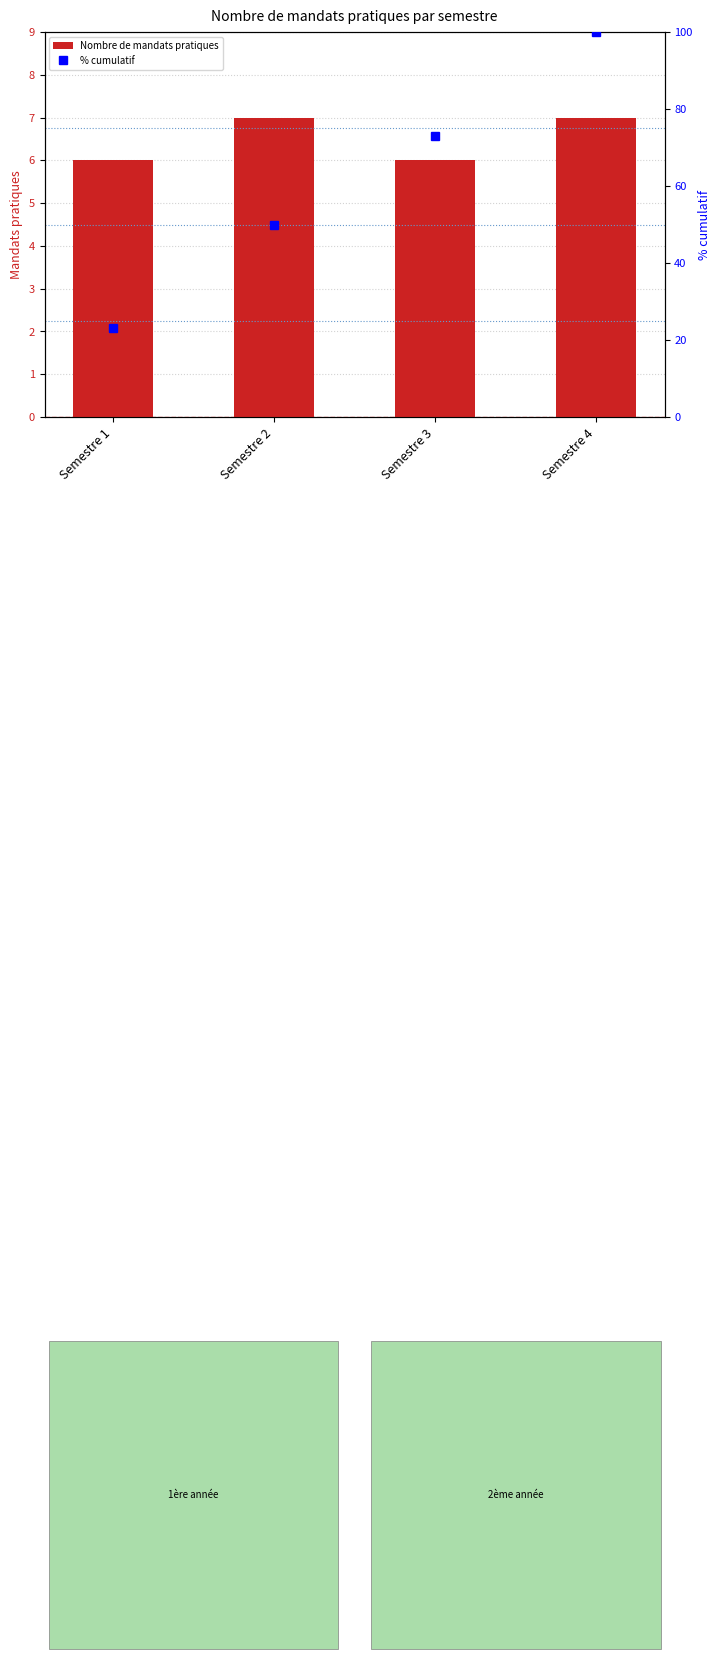

What is the difference between the maximum and second lowest values in the Nombre de mandats pratiques series?

1